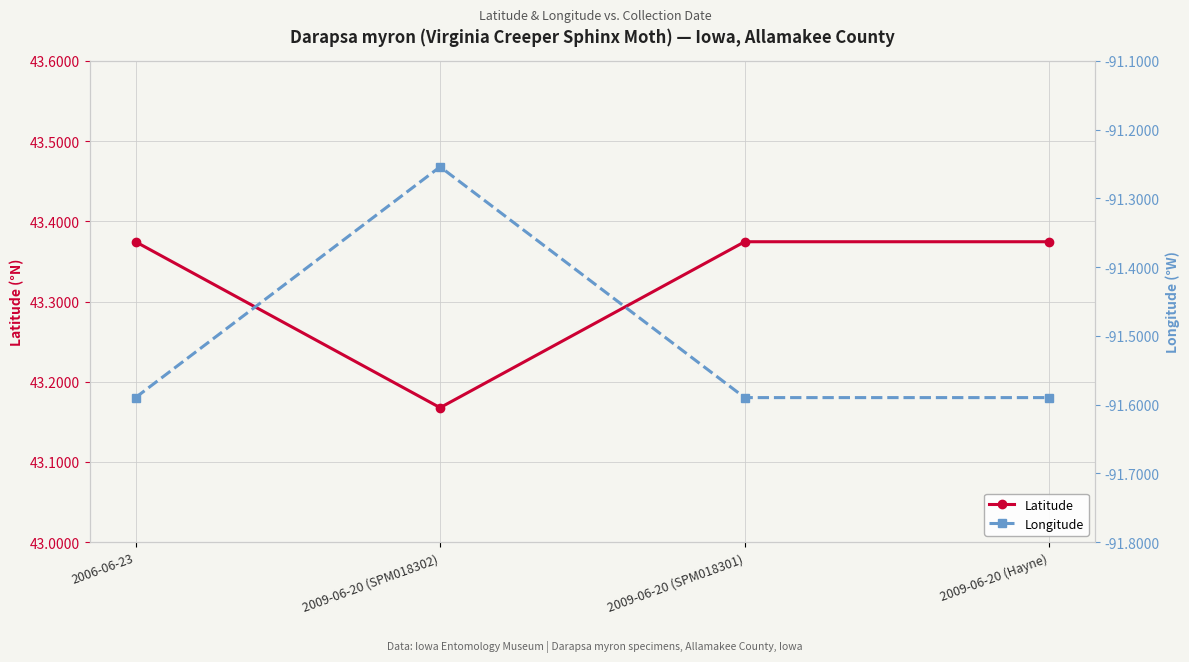

True or false: Latitude has more than 0 interior local peaks.

False